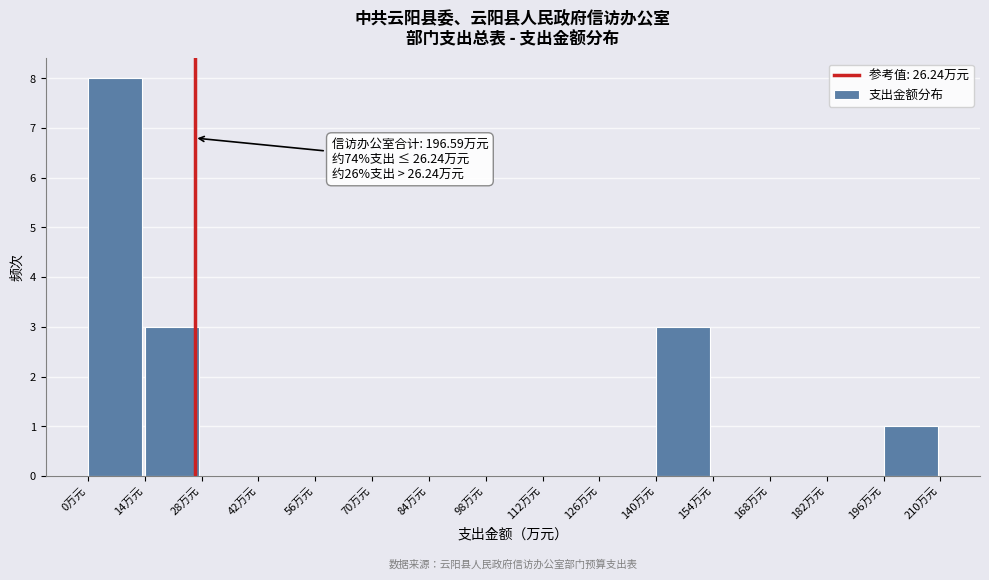

Over which range of the x-axis is the bar tallest?

0 to 14